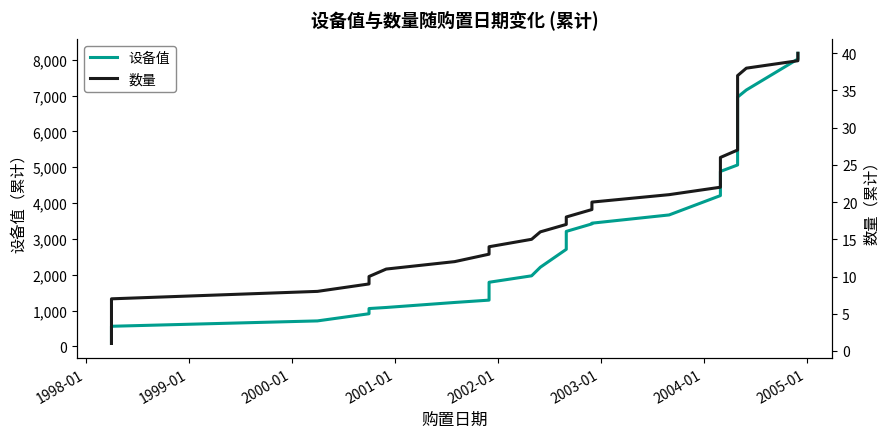

What is the sum of all 数量 values?

820.0